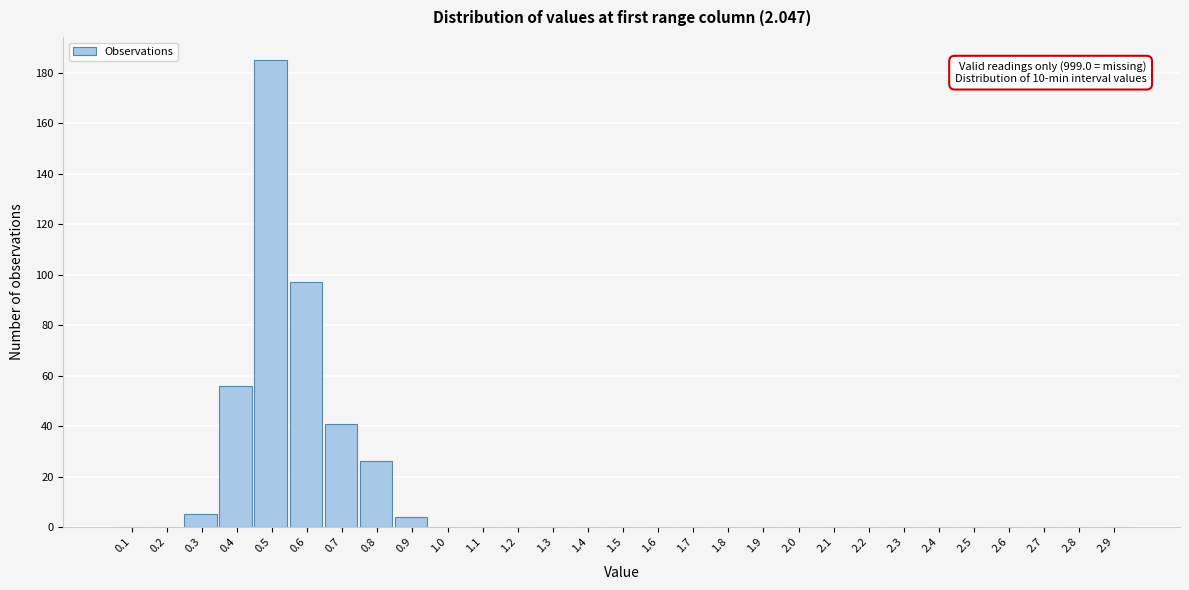

Reading right to left, list all the values displayed in this chart.

2.9=0	2.8=0	2.7=0	2.6=0	2.5=0	2.4=0	2.3=0	2.2=0	2.1=0	2.0=0	1.9=0	1.8=0	1.7=0	1.6=0	1.5=0	1.4=0	1.3=0	1.2=0	1.1=0	1.0=0	0.9=4	0.8=26	0.7=41	0.6=97	0.5=185	0.4=56	0.3=5	0.2=0	0.1=0